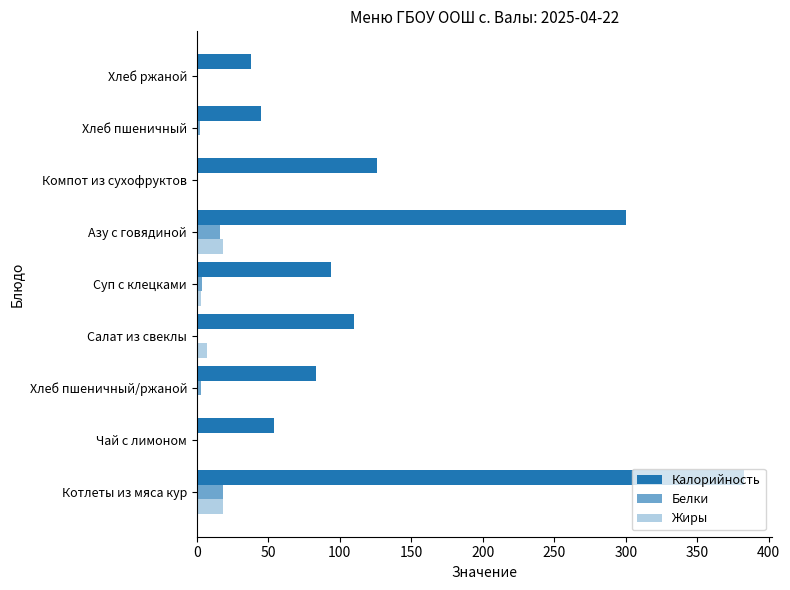

How many data points in Жиры are above 0?

6